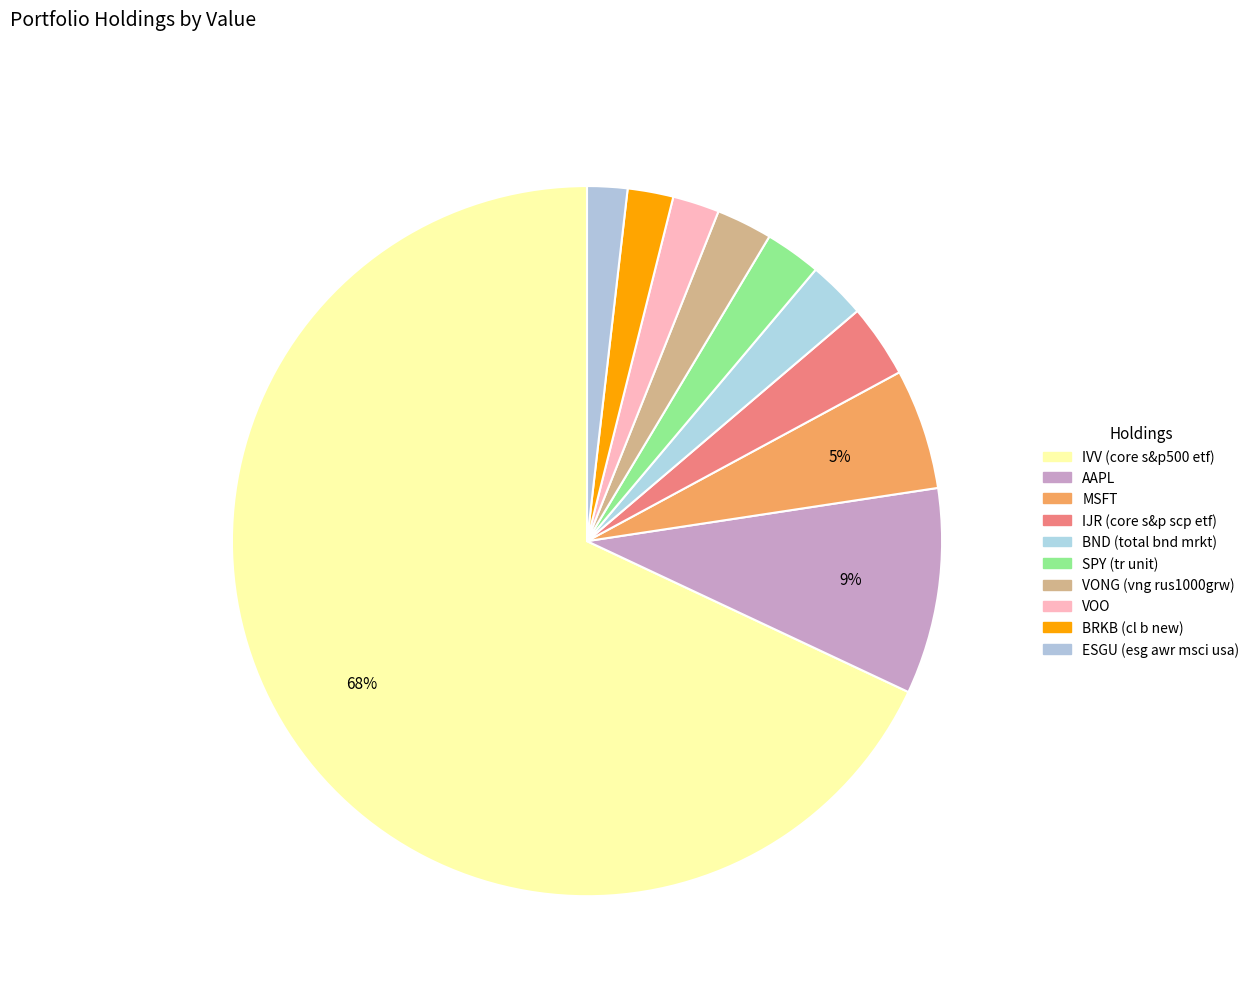

True or false: VOO accounts for 2% of the total.

True